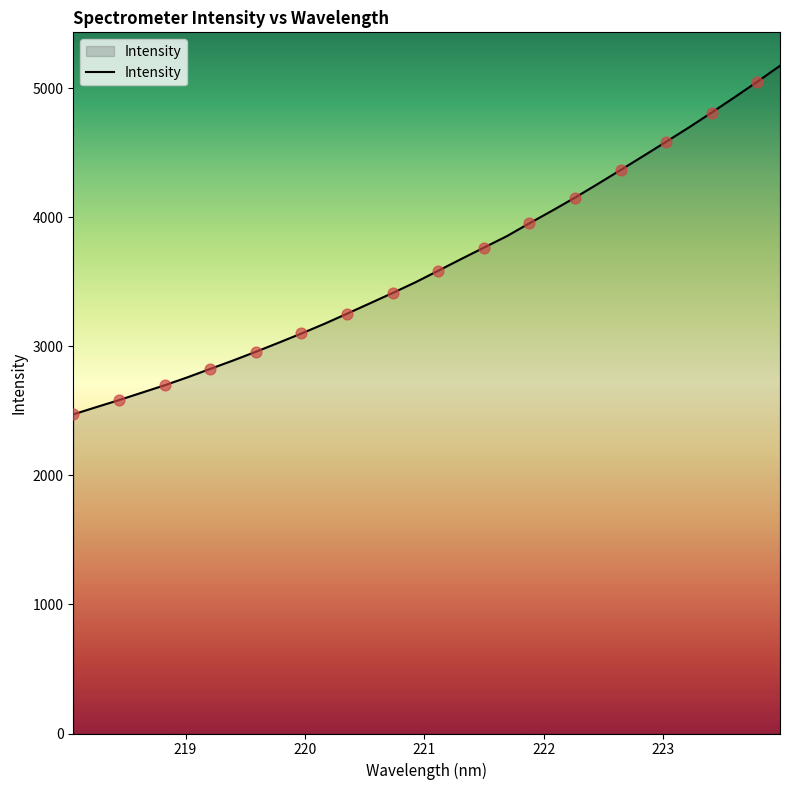

What is the maximum value shown in the chart?

5174.3